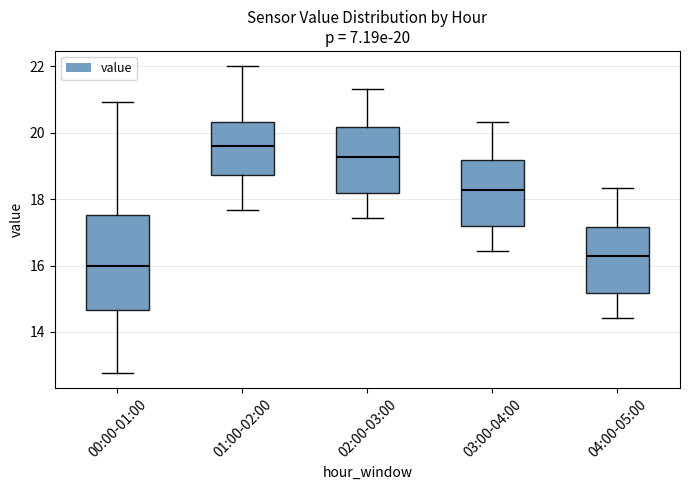

Comparing the boxes themselves (not the whiskers), which one is the tallest?

00:00-01:00